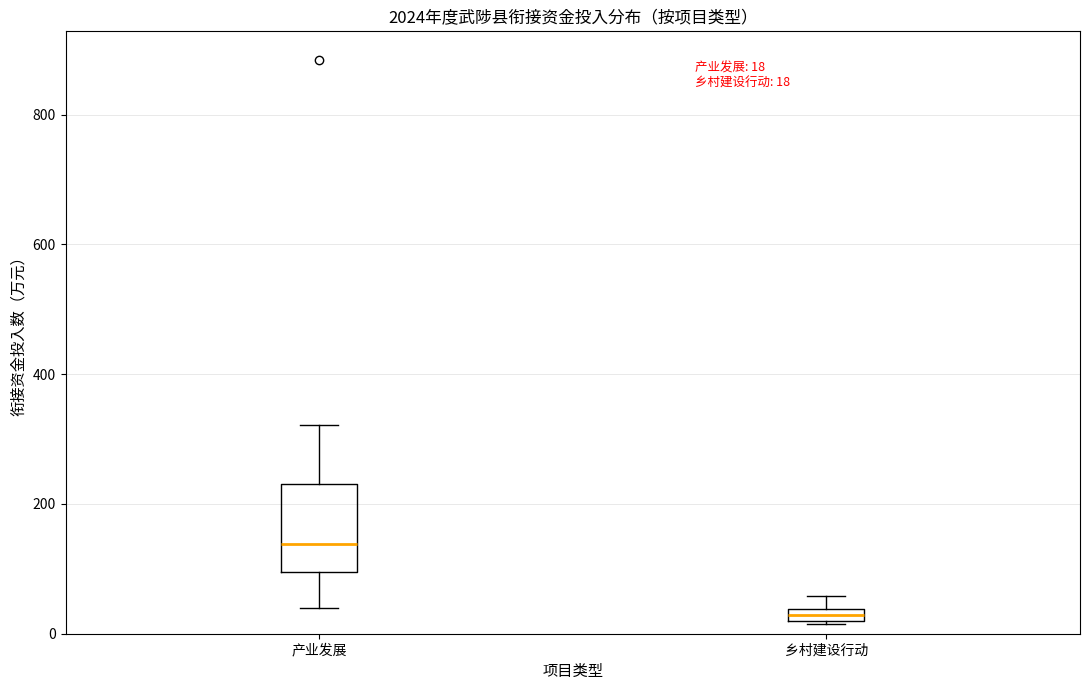

Which box has the lowest median line?

乡村建设行动